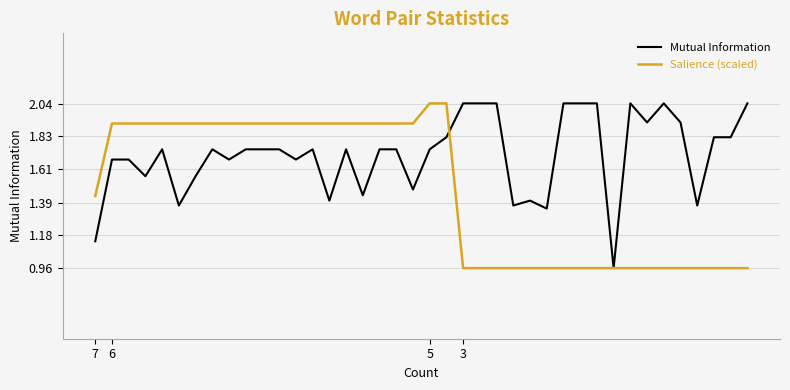

What is the sum of all Salience (scaled) values?

59.1